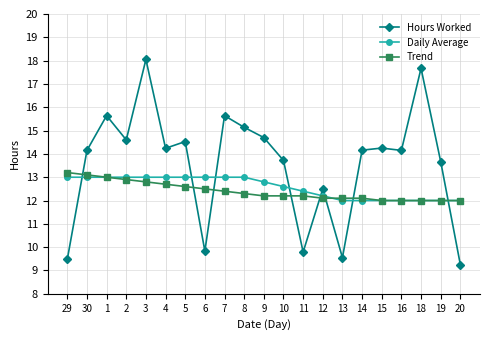

Which series has the largest total across all categories?

Hours Worked